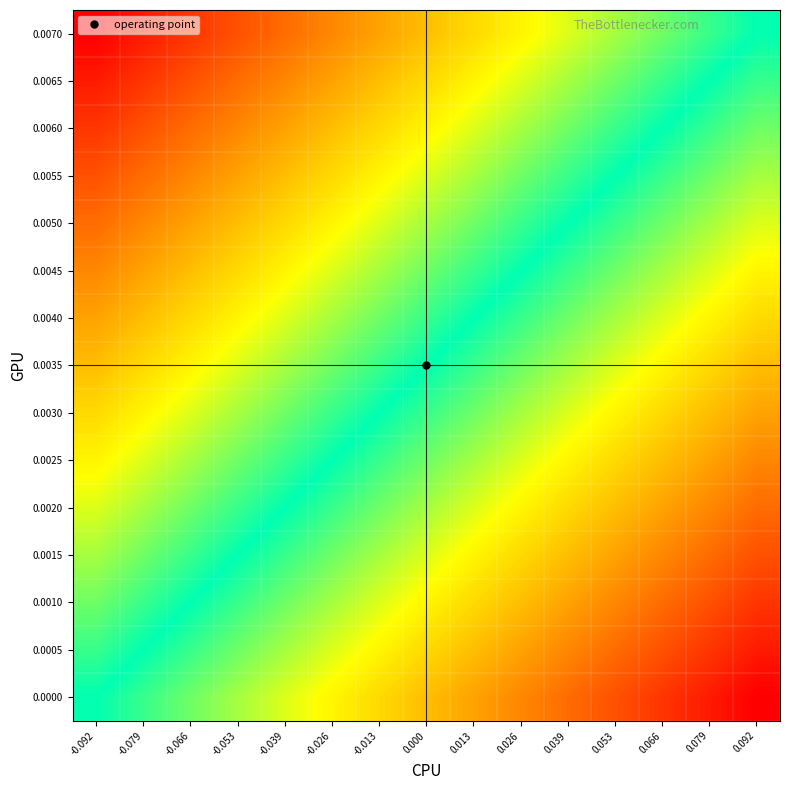

Reading right to left, list all the values displayed in this chart.

0.0000: 0.092=1.0	0.079=0.9	0.066=0.9	0.053=0.8	0.039=0.7	0.026=0.6	0.013=0.6	0.000=0.5	-0.013=0.4	-0.026=0.4	-0.039=0.3	-0.053=0.2	-0.066=0.1	-0.079=0.1	-0.092=0.0
0.0005: 0.092=0.9	0.079=0.9	0.066=0.8	0.053=0.7	0.039=0.6	0.026=0.6	0.013=0.5	0.000=0.4	-0.013=0.4	-0.026=0.3	-0.039=0.2	-0.053=0.1	-0.066=0.1	-0.079=0.0	-0.092=-0.1
0.0010: 0.092=0.9	0.079=0.8	0.066=0.7	0.053=0.6	0.039=0.6	0.026=0.5	0.013=0.4	0.000=0.4	-0.013=0.3	-0.026=0.2	-0.039=0.1	-0.053=0.1	-0.066=0.0	-0.079=-0.1	-0.092=-0.1
0.0015: 0.092=0.8	0.079=0.7	0.066=0.6	0.053=0.6	0.039=0.5	0.026=0.4	0.013=0.4	0.000=0.3	-0.013=0.2	-0.026=0.1	-0.039=0.1	-0.053=0.0	-0.066=-0.1	-0.079=-0.1	-0.092=-0.2
0.0020: 0.092=0.7	0.079=0.6	0.066=0.6	0.053=0.5	0.039=0.4	0.026=0.4	0.013=0.3	0.000=0.2	-0.013=0.1	-0.026=0.1	-0.039=0.0	-0.053=-0.1	-0.066=-0.1	-0.079=-0.2	-0.092=-0.3
0.0025: 0.092=0.6	0.079=0.6	0.066=0.5	0.053=0.4	0.039=0.4	0.026=0.3	0.013=0.2	0.000=0.1	-0.013=0.1	-0.026=0.0	-0.039=-0.1	-0.053=-0.1	-0.066=-0.2	-0.079=-0.3	-0.092=-0.4
0.0030: 0.092=0.6	0.079=0.5	0.066=0.4	0.053=0.4	0.039=0.3	0.026=0.2	0.013=0.1	0.000=0.1	-0.013=0.0	-0.026=-0.1	-0.039=-0.1	-0.053=-0.2	-0.066=-0.3	-0.079=-0.4	-0.092=-0.4
0.0035: 0.092=0.5	0.079=0.4	0.066=0.4	0.053=0.3	0.039=0.2	0.026=0.1	0.013=0.1	0.000=0.0	-0.013=-0.1	-0.026=-0.1	-0.039=-0.2	-0.053=-0.3	-0.066=-0.4	-0.079=-0.4	-0.092=-0.5
0.0040: 0.092=0.4	0.079=0.4	0.066=0.3	0.053=0.2	0.039=0.1	0.026=0.1	0.013=0.0	0.000=-0.1	-0.013=-0.1	-0.026=-0.2	-0.039=-0.3	-0.053=-0.4	-0.066=-0.4	-0.079=-0.5	-0.092=-0.6
0.0045: 0.092=0.4	0.079=0.3	0.066=0.2	0.053=0.1	0.039=0.1	0.026=0.0	0.013=-0.1	0.000=-0.1	-0.013=-0.2	-0.026=-0.3	-0.039=-0.4	-0.053=-0.4	-0.066=-0.5	-0.079=-0.6	-0.092=-0.6
0.0050: 0.092=0.3	0.079=0.2	0.066=0.1	0.053=0.1	0.039=0.0	0.026=-0.1	0.013=-0.1	0.000=-0.2	-0.013=-0.3	-0.026=-0.4	-0.039=-0.4	-0.053=-0.5	-0.066=-0.6	-0.079=-0.6	-0.092=-0.7
0.0055: 0.092=0.2	0.079=0.1	0.066=0.1	0.053=0.0	0.039=-0.1	0.026=-0.1	0.013=-0.2	0.000=-0.3	-0.013=-0.4	-0.026=-0.4	-0.039=-0.5	-0.053=-0.6	-0.066=-0.6	-0.079=-0.7	-0.092=-0.8
0.0060: 0.092=0.1	0.079=0.1	0.066=0.0	0.053=-0.1	0.039=-0.1	0.026=-0.2	0.013=-0.3	0.000=-0.4	-0.013=-0.4	-0.026=-0.5	-0.039=-0.6	-0.053=-0.6	-0.066=-0.7	-0.079=-0.8	-0.092=-0.9
0.0065: 0.092=0.1	0.079=0.0	0.066=-0.1	0.053=-0.1	0.039=-0.2	0.026=-0.3	0.013=-0.4	0.000=-0.4	-0.013=-0.5	-0.026=-0.6	-0.039=-0.6	-0.053=-0.7	-0.066=-0.8	-0.079=-0.9	-0.092=-0.9
0.0070: 0.092=0.0	0.079=-0.1	0.066=-0.1	0.053=-0.2	0.039=-0.3	0.026=-0.4	0.013=-0.4	0.000=-0.5	-0.013=-0.6	-0.026=-0.6	-0.039=-0.7	-0.053=-0.8	-0.066=-0.9	-0.079=-0.9	-0.092=-1.0